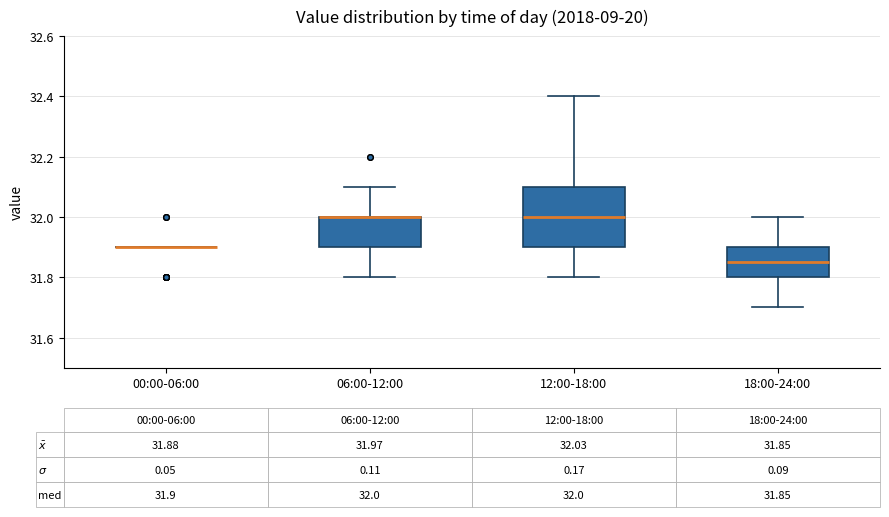

Which box is the tallest, from its lower edge to its upper edge?

12:00-18:00